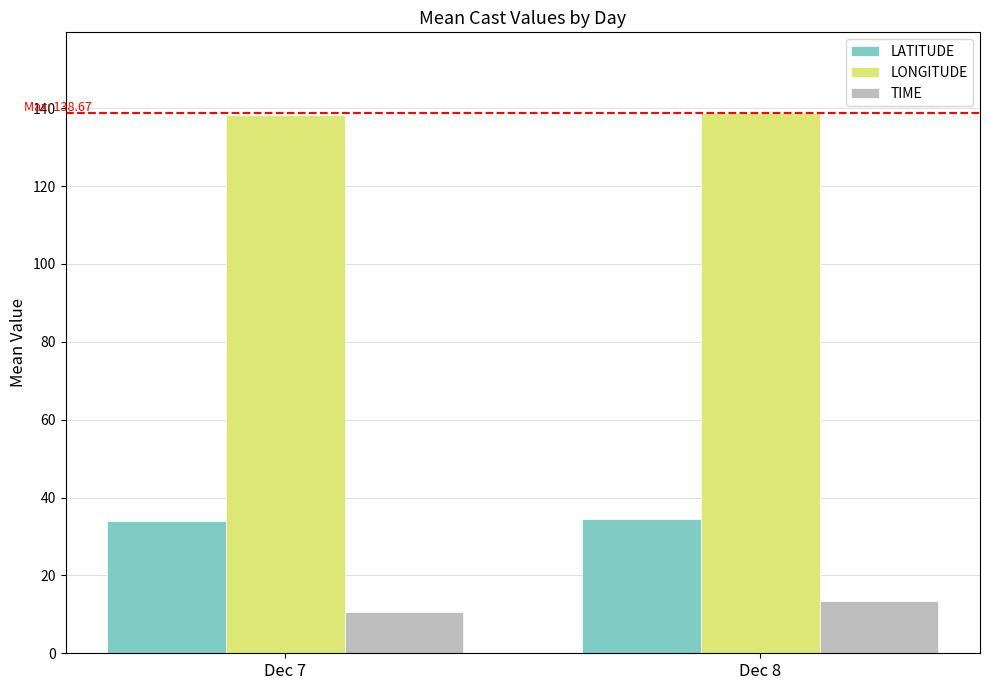

Read the LONGITUDE value at Dec 7.

138.2